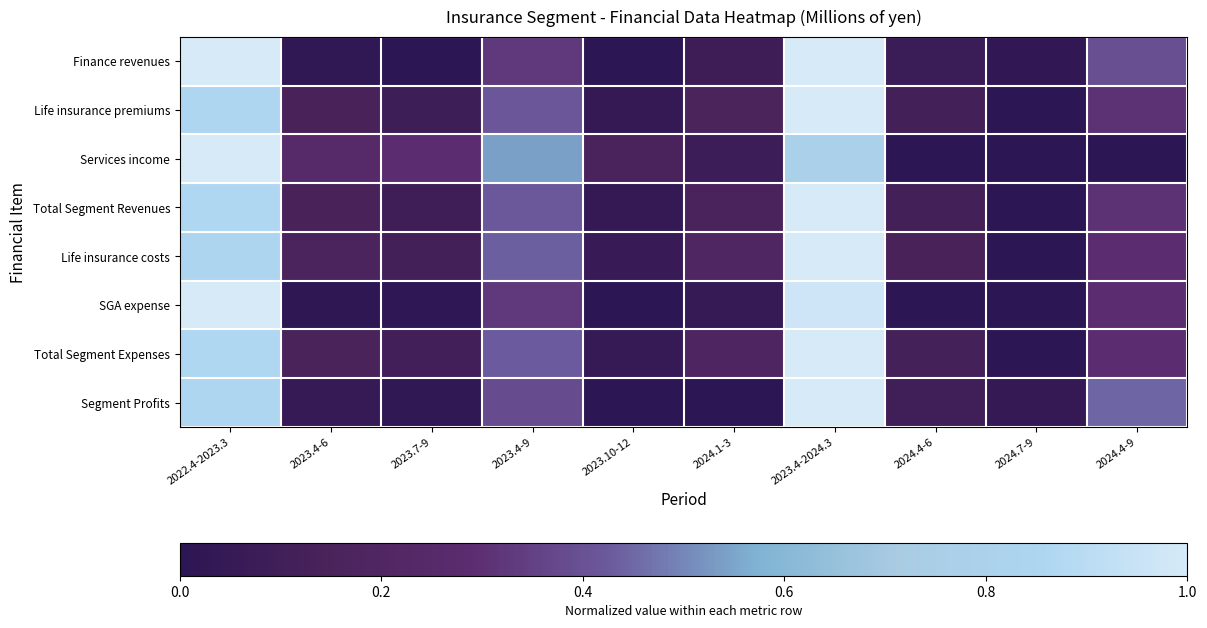

At which category is the sum across all series the highest?

2023.4-2024.3